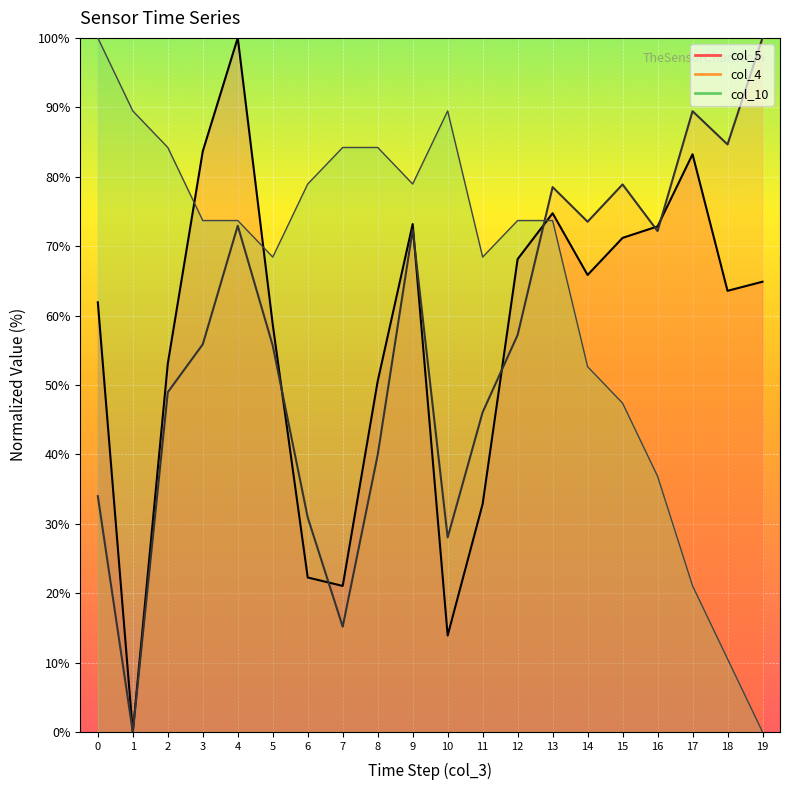

Reading left to right, what are all the values shown in this chart?

col_4: 0=34.0	1=0.0	2=48.9	3=55.9	4=72.9	5=55.7	6=30.9	7=15.2	8=39.9	9=72.4	10=28.0	11=46.1	12=57.2	13=78.5	14=73.5	15=78.9	16=72.2	17=89.4	18=84.6	19=100.0
col_5: 0=61.9	1=0.0	2=53.1	3=83.7	4=100.0	5=58.7	6=22.3	7=21.0	8=50.5	9=73.2	10=13.9	11=32.8	12=68.1	13=74.7	14=65.8	15=71.2	16=72.8	17=83.2	18=63.6	19=64.9
col_10: 0=100.0	1=89.5	2=84.2	3=73.7	4=73.7	5=68.4	6=78.9	7=84.2	8=84.2	9=78.9	10=89.5	11=68.4	12=73.7	13=73.7	14=52.6	15=47.4	16=36.8	17=21.1	18=10.5	19=0.0